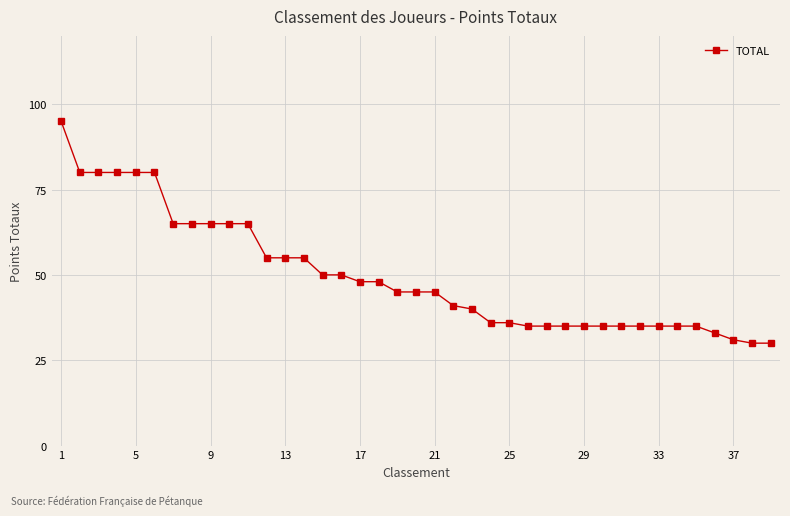

What is the value of the 6th point from the left?

80